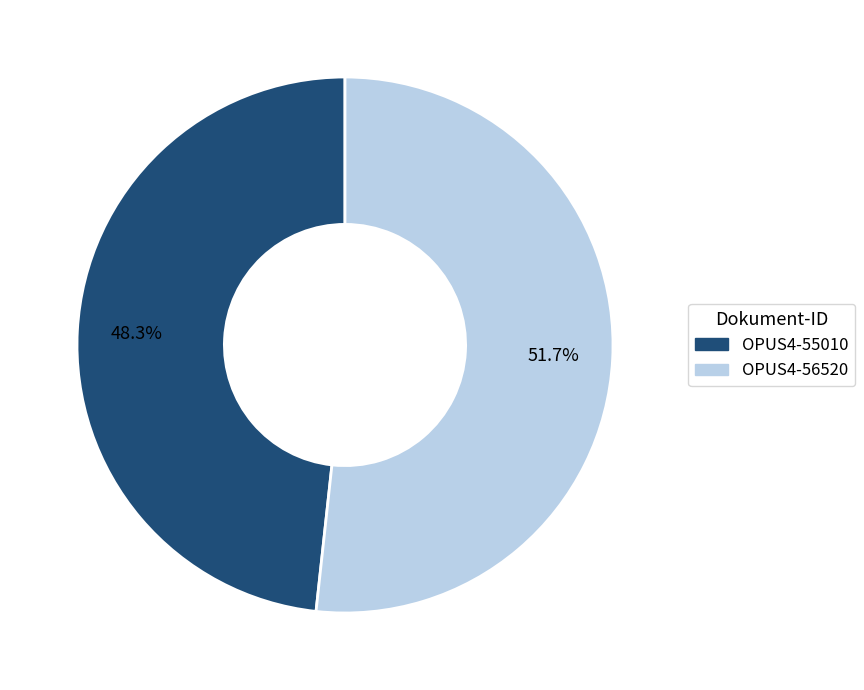

Count the number of slices in the pie.

2